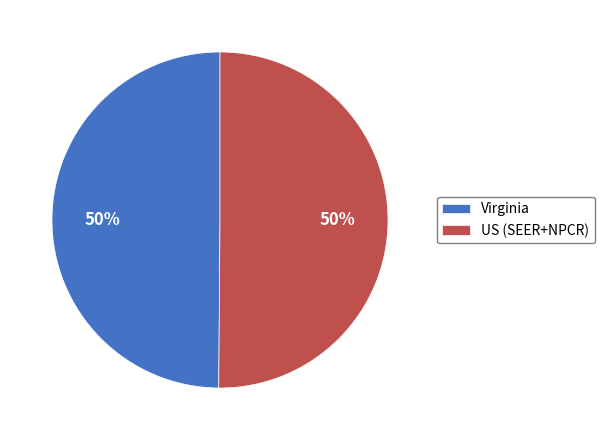

The US (SEER+NPCR) slice represents 58% of the pie. True or false?

False